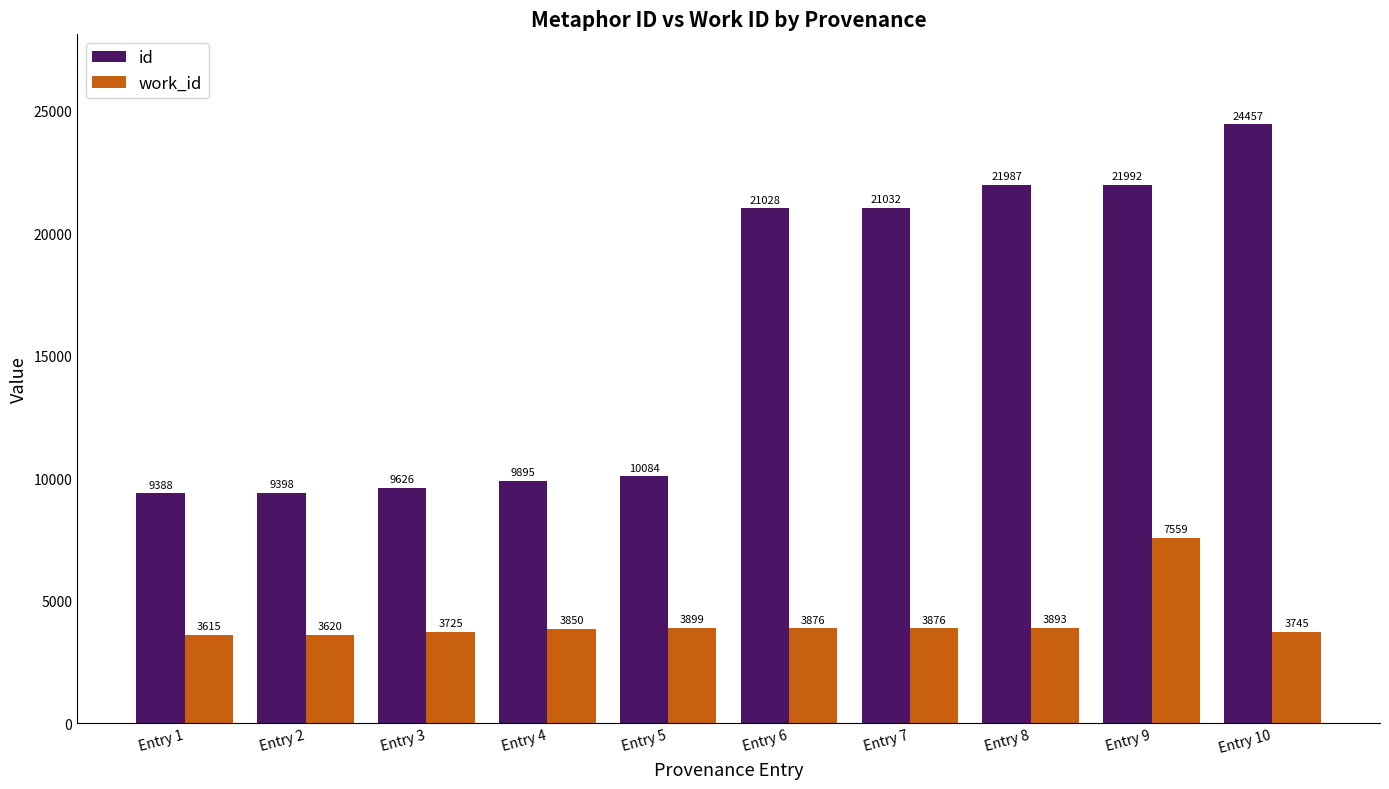

What is the lowest value of the work_id series?

3615